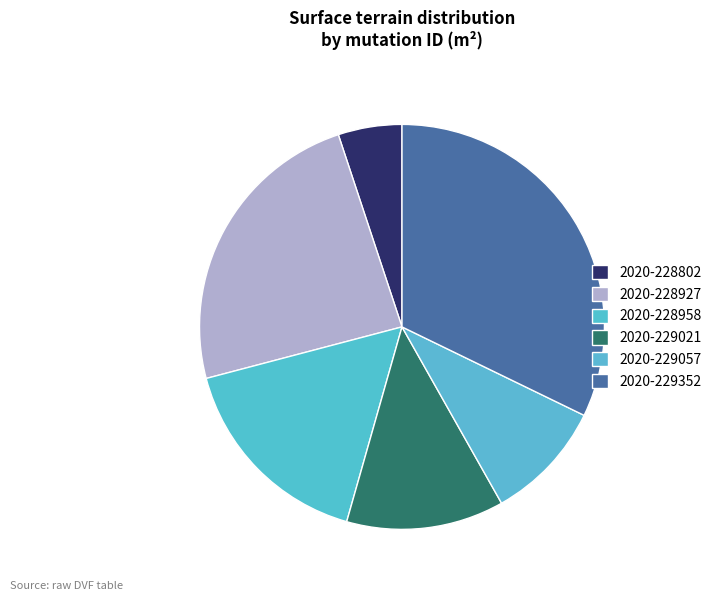

Does 2020-229021 represent more than half of the total?

No